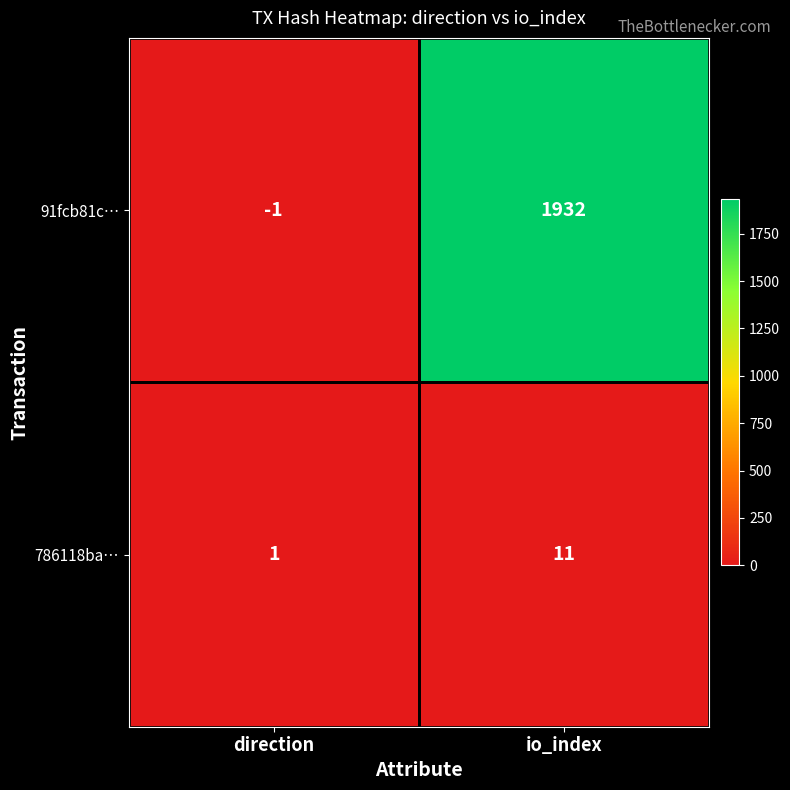

True or false: 91fcb81c… has a value of -1 at direction.

True